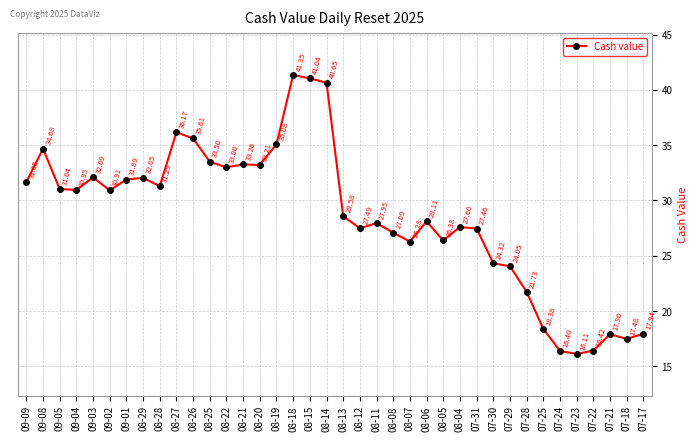

What is the sum of all values?

1087.1